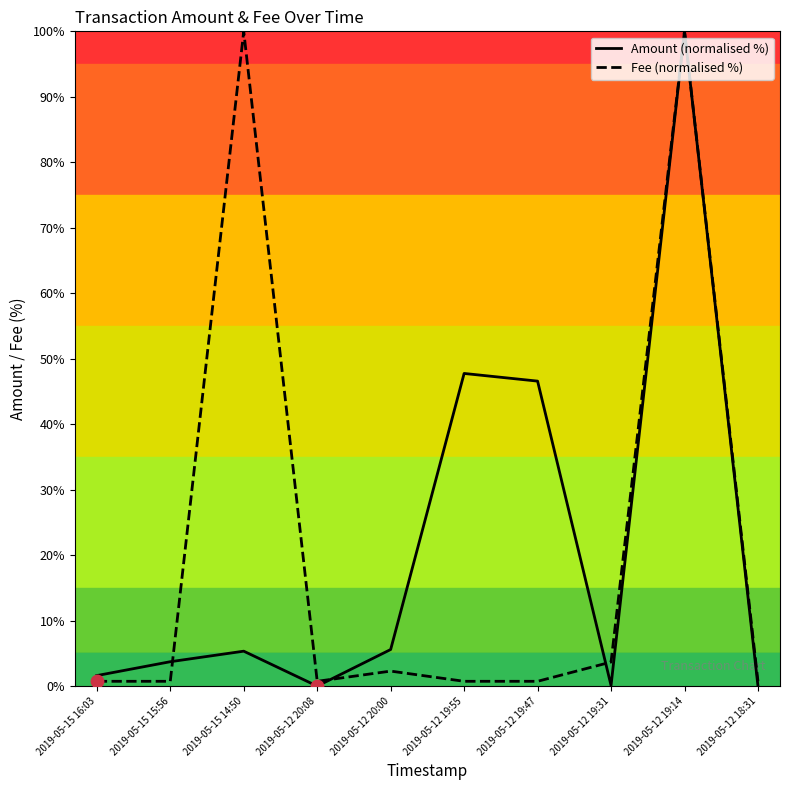

How many lines are shown in the chart?

2